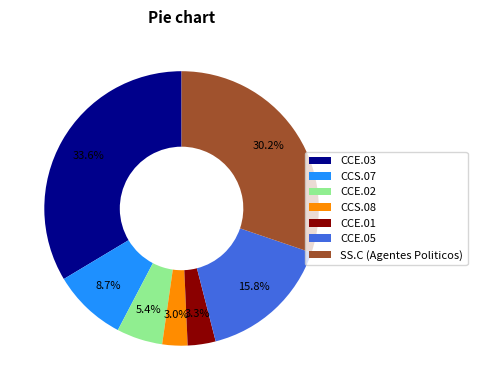

Is there any slice that represents more than half of the pie?

No